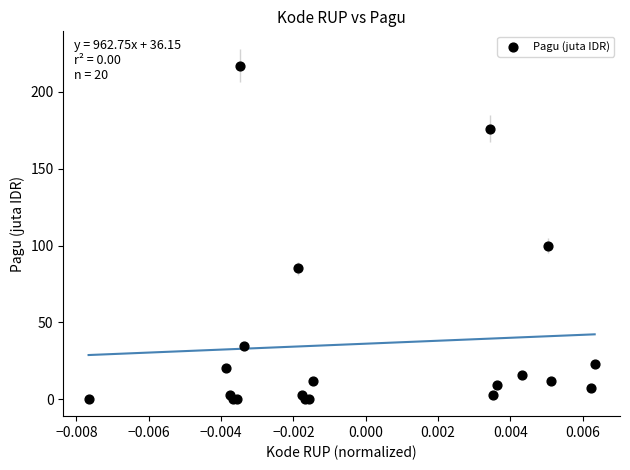

What Y value in the scatter plot is closest to 108?

100.0